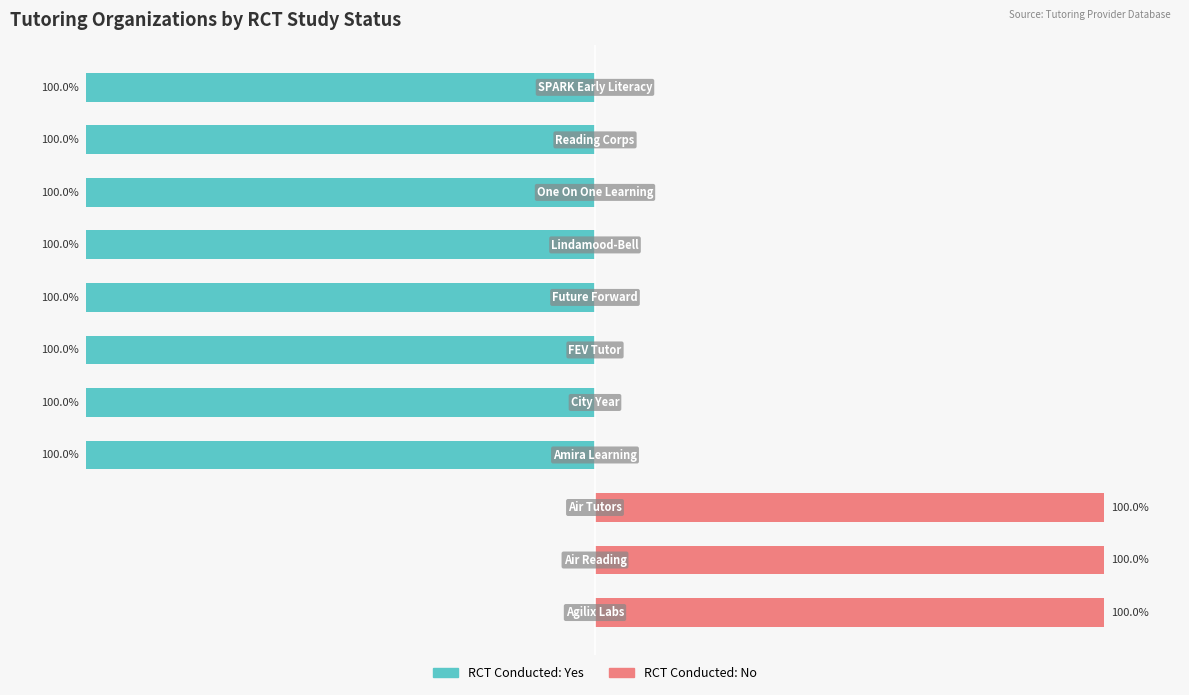

List the series in order of their peak value, highest first.

RCT Conducted: No, RCT Conducted: Yes